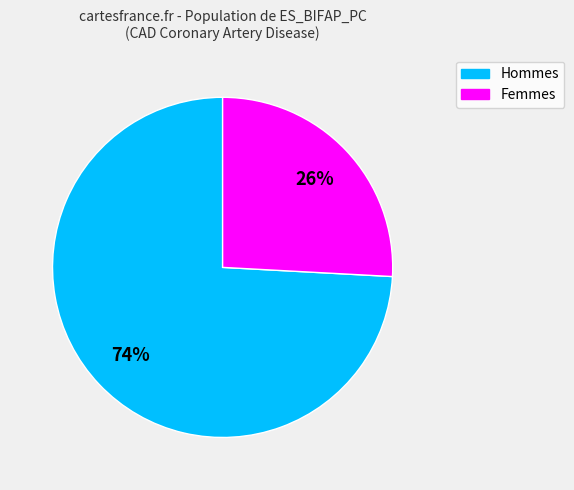

To the nearest percent, what is the difference between the largest and smallest slice percentages?

48%